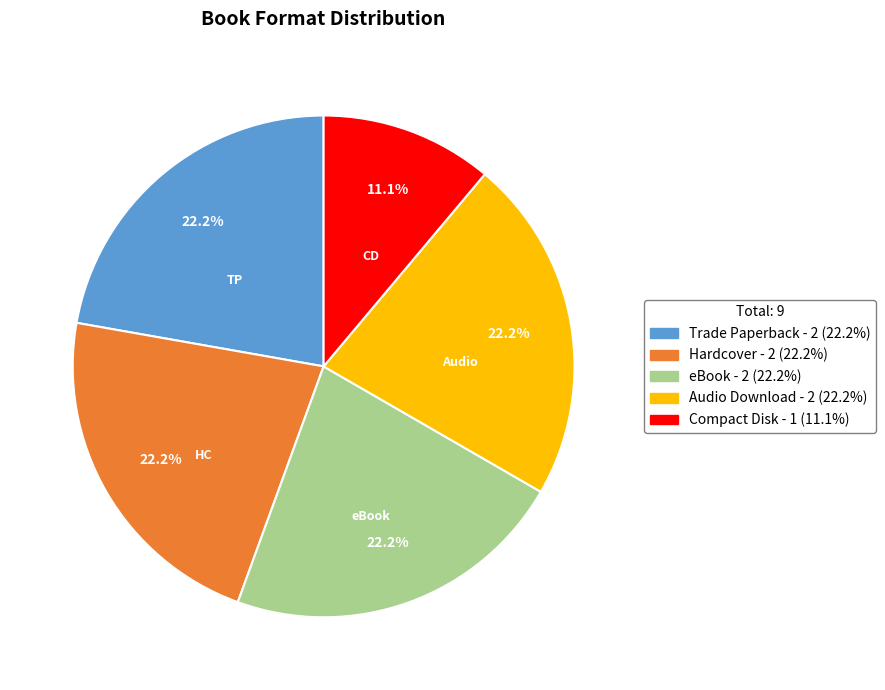

To the nearest percent, what is the difference between the largest and smallest slice percentages?

11%